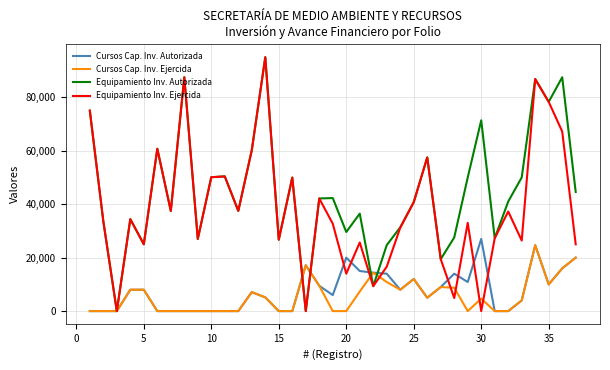

Which series has the largest total across all categories?

Equipamiento Inv. Autorizada